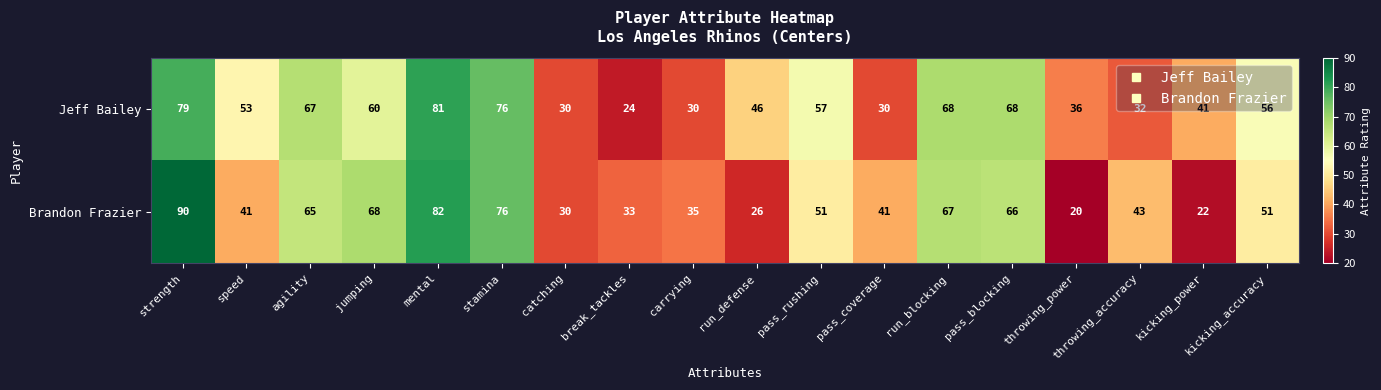

At which category is the sum across all series the highest?

strength